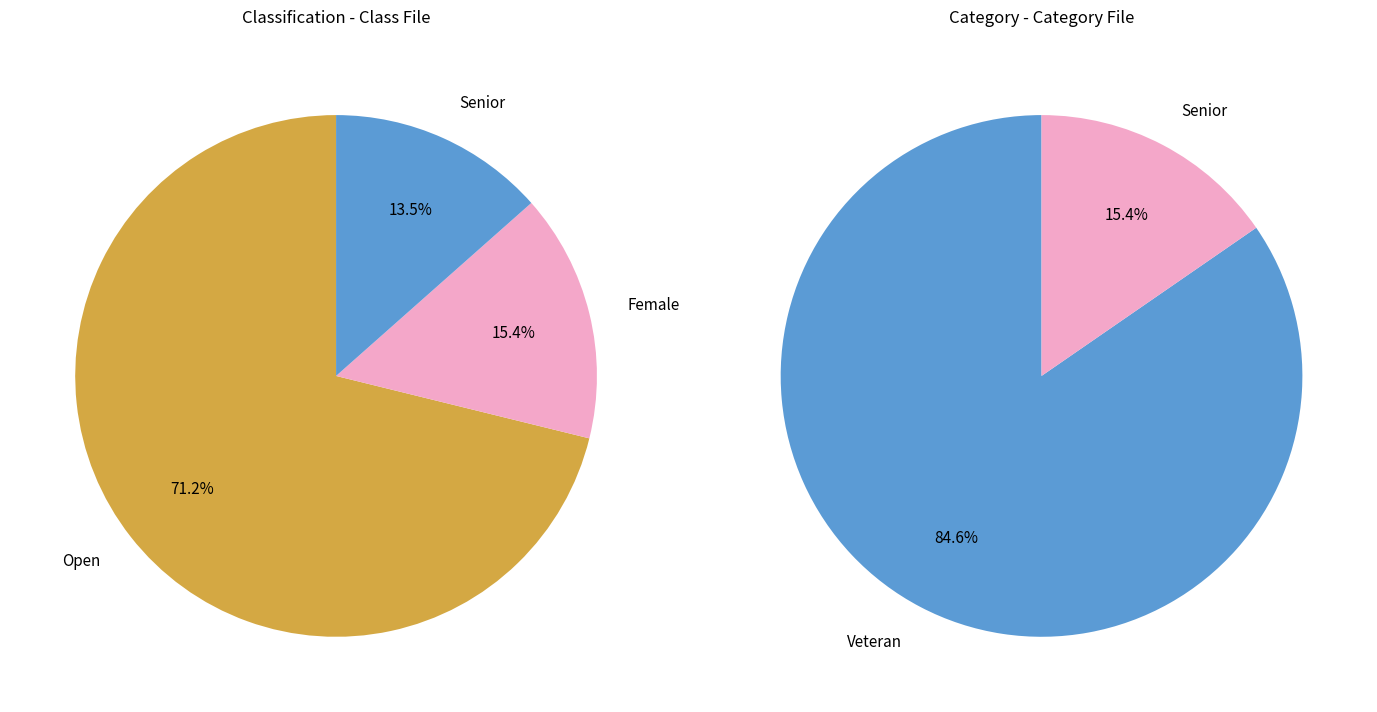

To the nearest percent, what is the difference between the Open and Female slice percentages?

56%